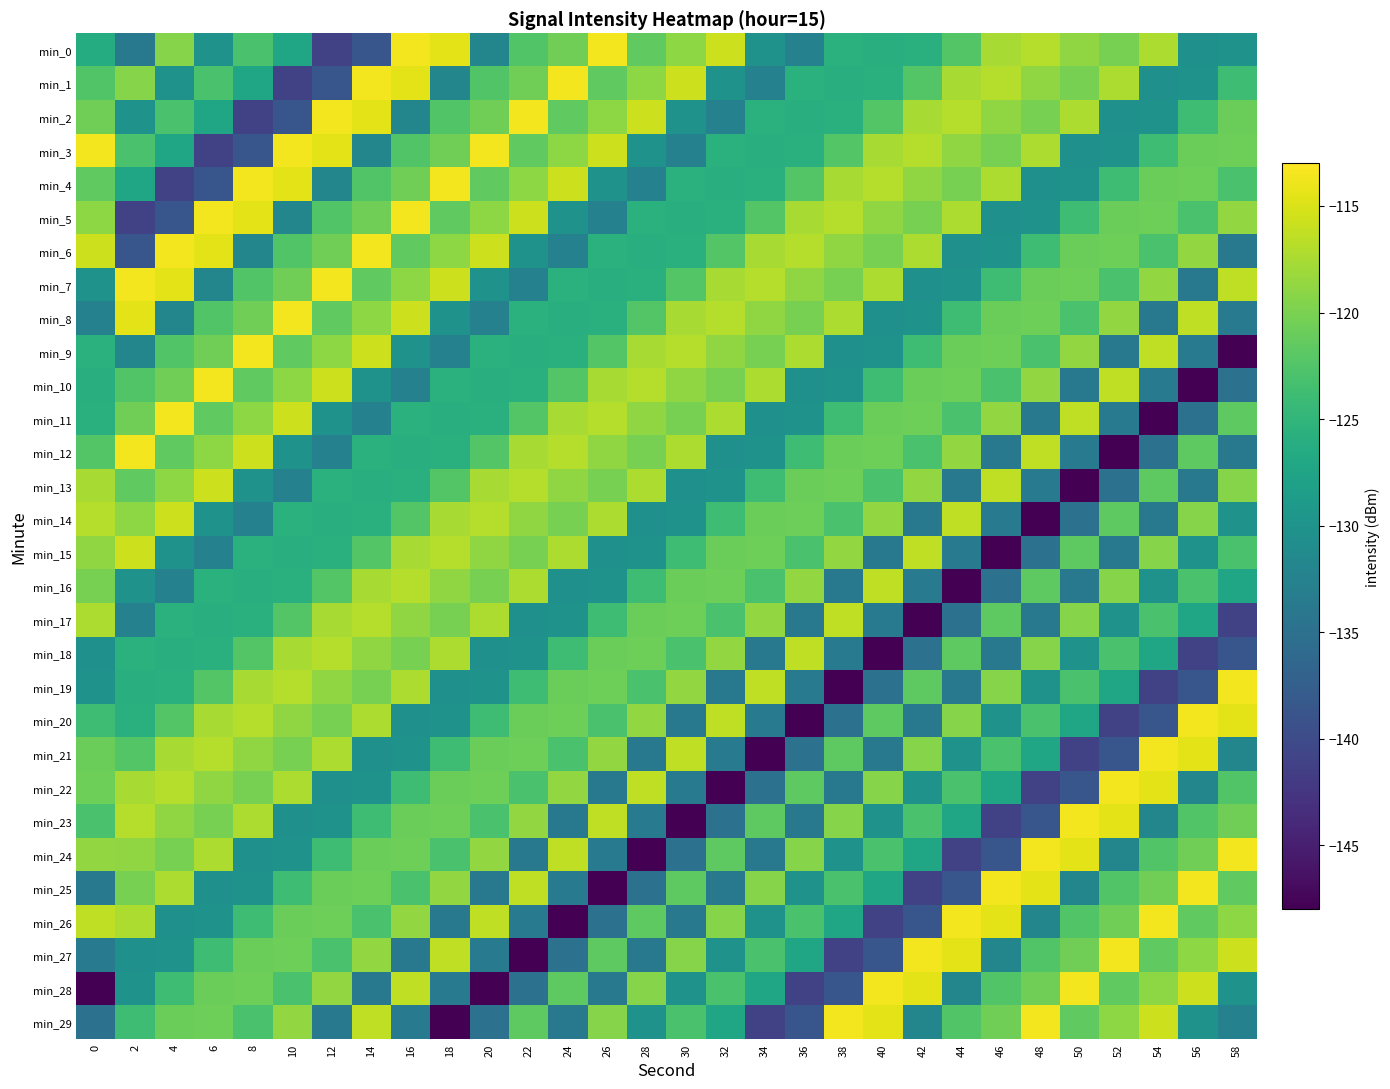

What is the spread (max minus min) of values at 36?

31.5